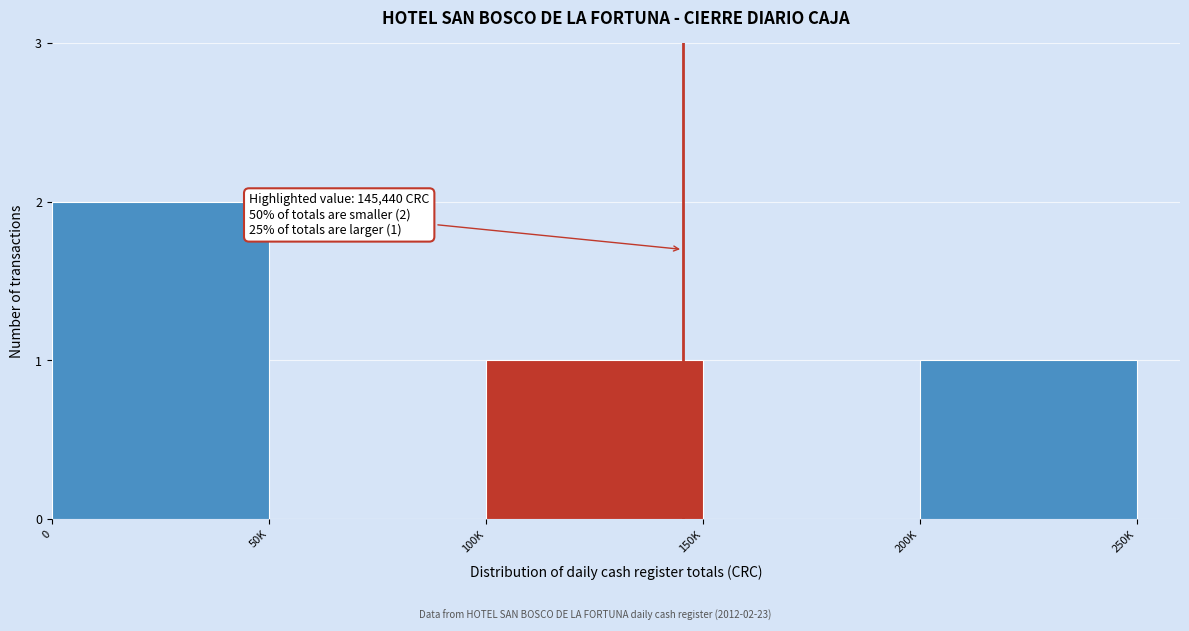

Reading left to right, list all the values displayed in this chart.

0=2	50K=0	100K=1	150K=0	200K=1